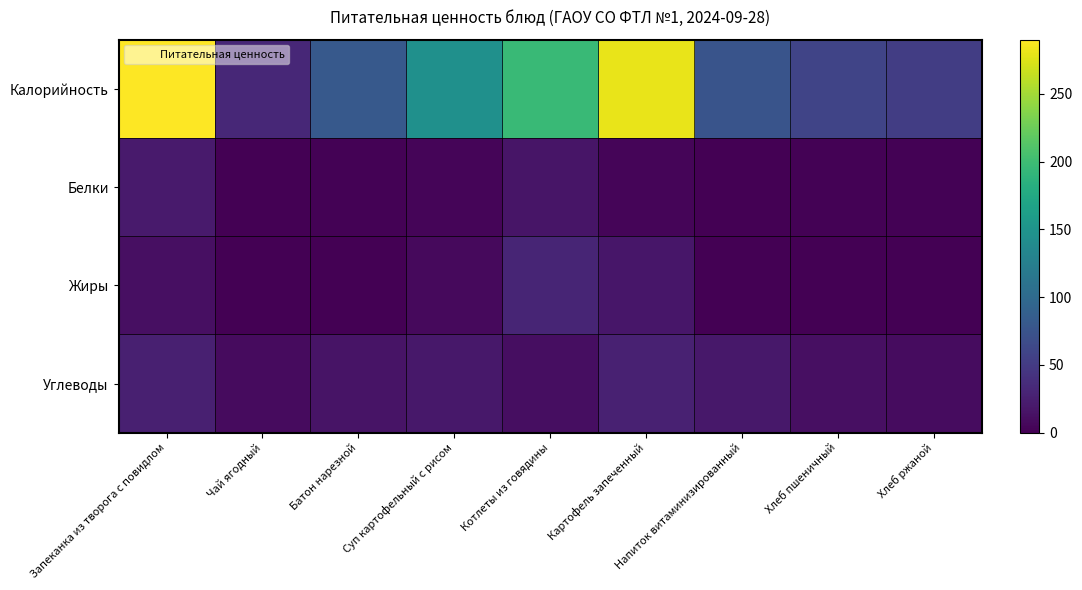

Reading right to left, what are all the values shown in this chart?

Калорийность: Хлеб ржаной=52.2	Хлеб пшеничный=59.7	Напиток витаминизированный=75.0	Картофель запеченный=280.0	Котлеты из говядины=196.0	Суп картофельный с рисом=145.0	Батон нарезной=81.0	Чай ягодный=32.0	Запеканка из творога с повидлом=290.0
Белки: Хлеб ржаной=2.0	Хлеб пшеничный=2.0	Напиток витаминизированный=0.0	Картофель запеченный=4.0	Котлеты из говядины=16.0	Суп картофельный с рисом=4.0	Батон нарезной=2.2	Чай ягодный=1.0	Запеканка из творога с повидлом=21.0
Жиры: Хлеб ржаной=0.4	Хлеб пшеничный=0.3	Напиток витаминизированный=0.0	Картофель запеченный=17.0	Котлеты из говядины=30.0	Суп картофельный с рисом=7.0	Батон нарезной=0.8	Чай ягодный=0.0	Запеканка из творога с повидлом=12.0
Углеводы: Хлеб ржаной=10.0	Хлеб пшеничный=11.4	Напиток витаминизированный=19.0	Картофель запеченный=27.0	Котлеты из говядины=11.0	Суп картофельный с рисом=19.0	Батон нарезной=15.6	Чай ягодный=8.0	Запеканка из творога с повидлом=26.0